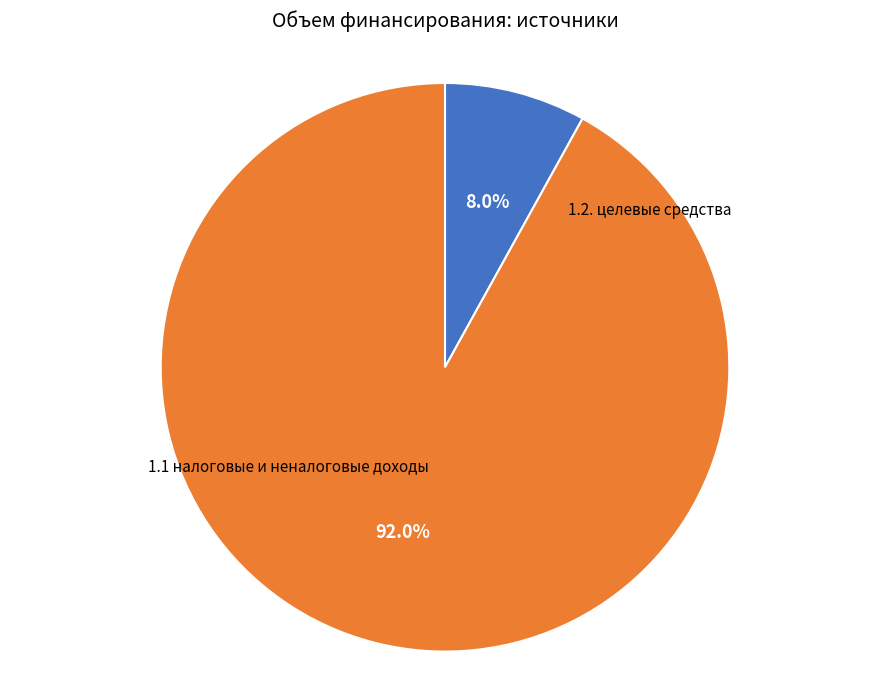

What is the total percentage of 1.2. целевые средства and 1.1 налоговые и неналоговые доходы?

100.0%